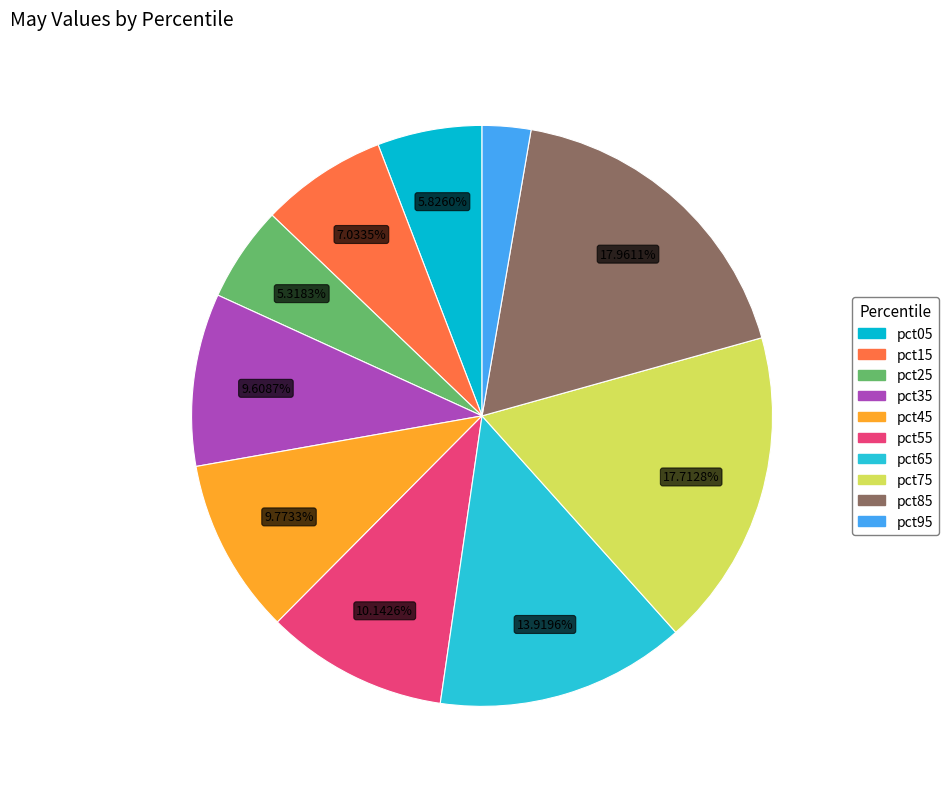

What is the smallest slice in the pie chart?

pct95